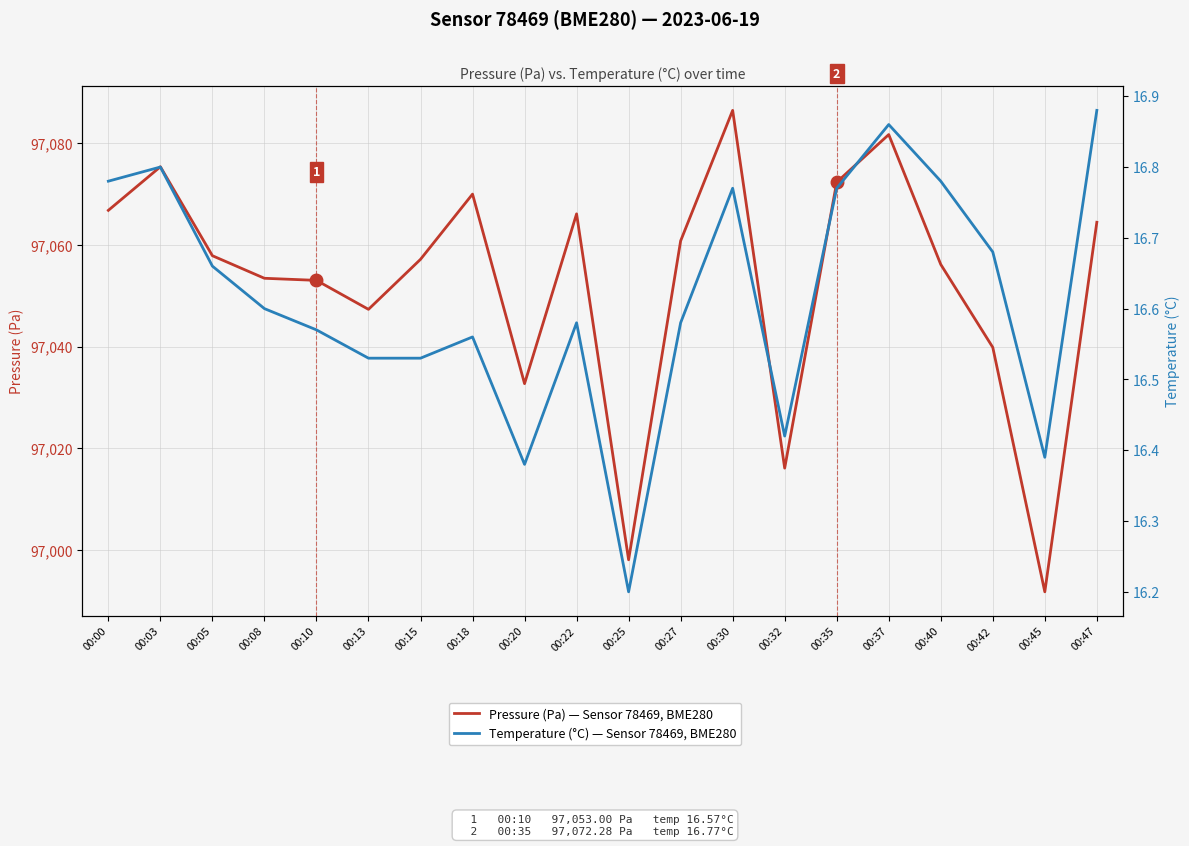

What is the value of the Pressure (Pa) — Sensor 78469, BME280 point at the 19th from the left?

96991.8